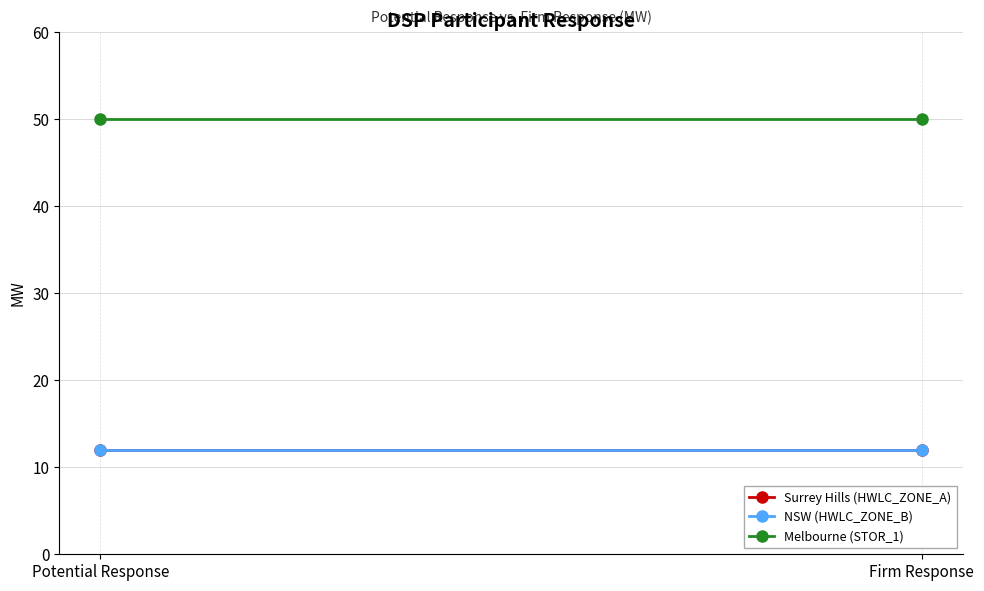

What is the label of the 1st point from the left?

Potential Response